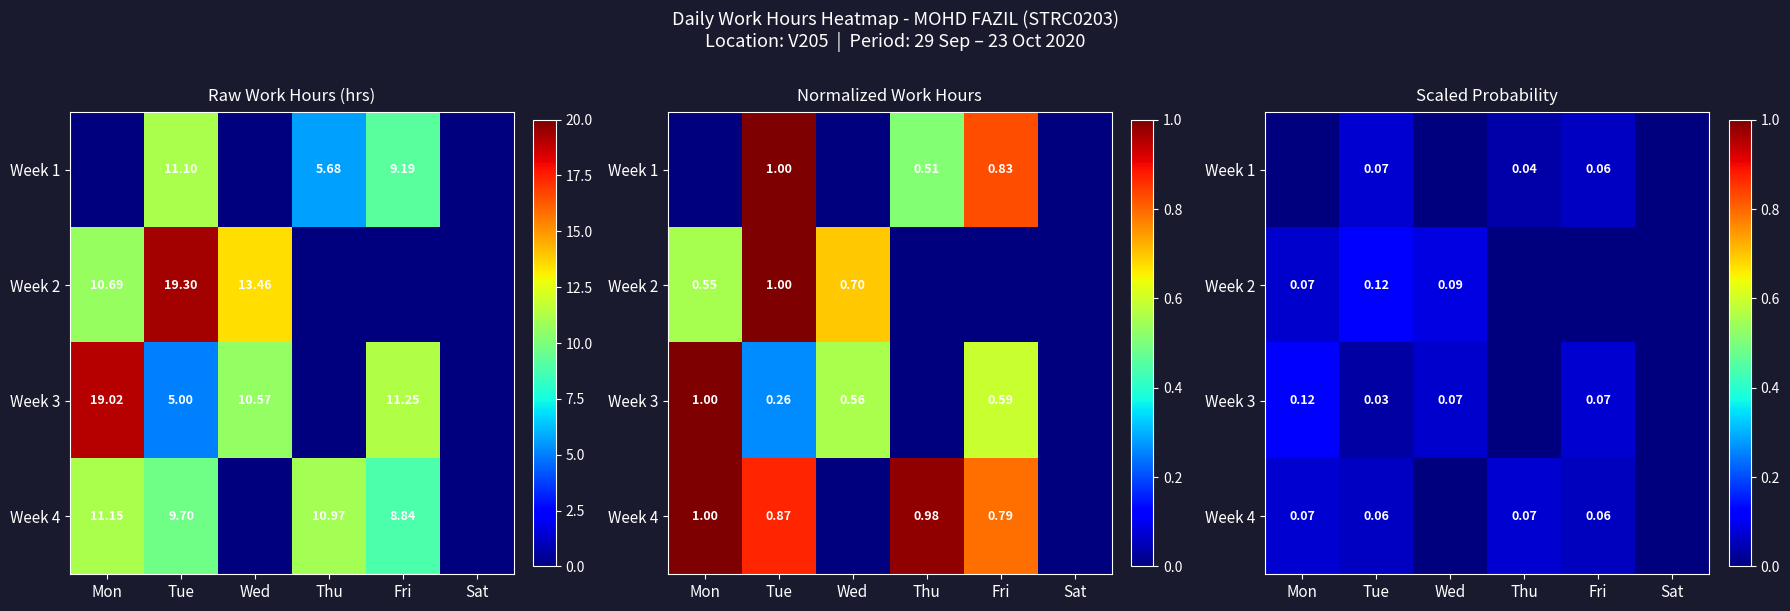

What is the difference between the second highest and second lowest values in the Week 2 series?

0.1